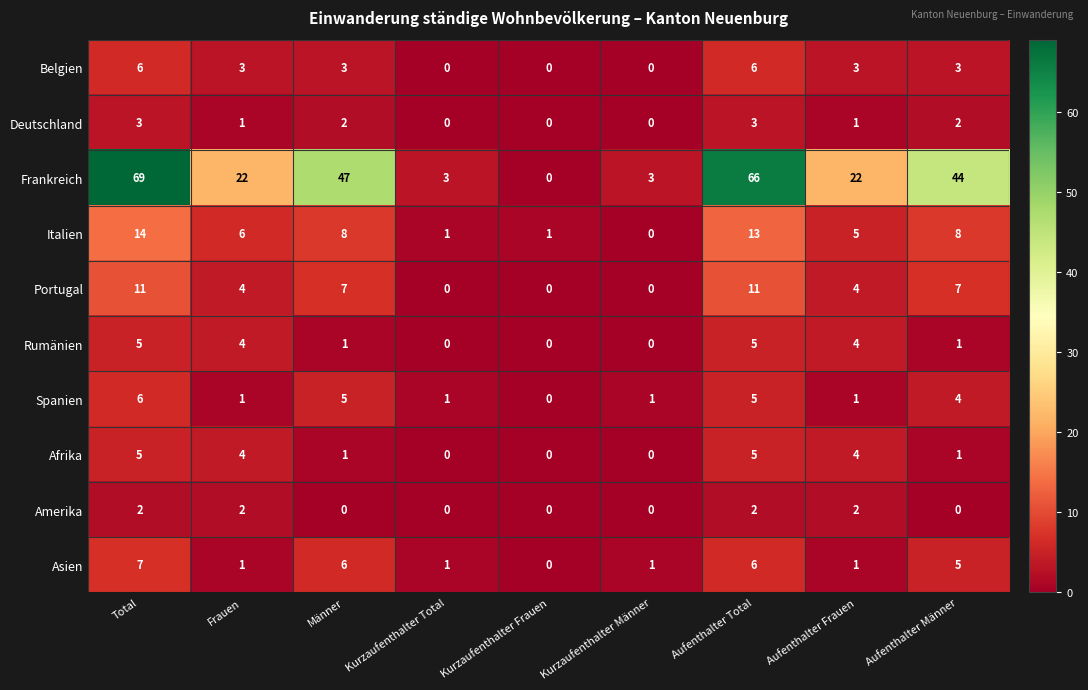

The value of Rumänien at Aufenthalter Männer is 1. True or false?

True